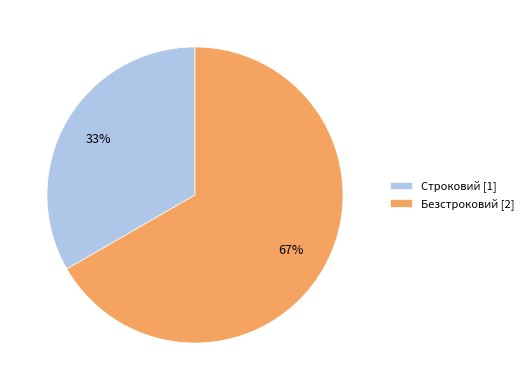

True or false: Безстроковий accounts for 59% of the total.

False